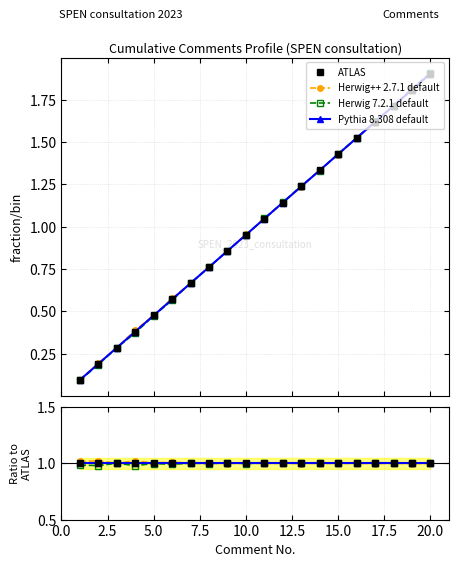

What are all the series names shown in the legend?

ATLAS, Herwig++ 2.7.1 default, Herwig 7.2.1 default, Pythia 8.308 default